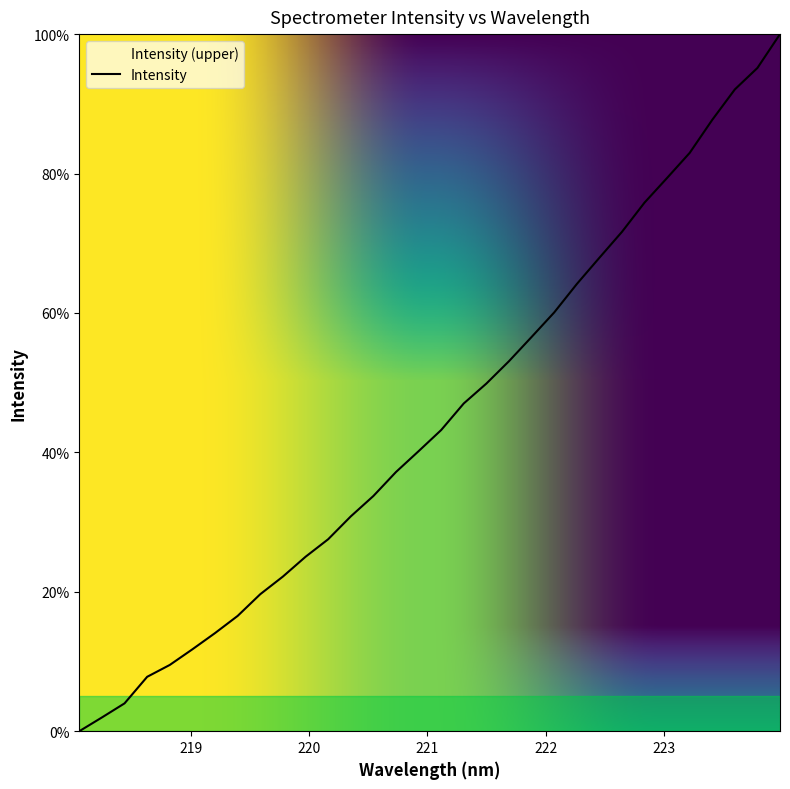

Count the number of categories in the chart.

32